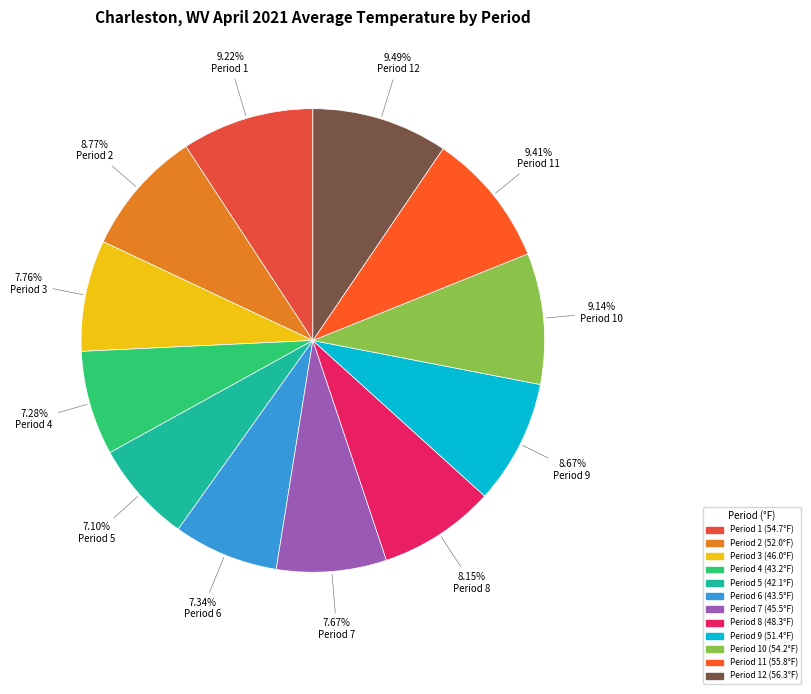

To the nearest percent, what is the difference between the Period 5 and Period 11 slice percentages?

2%